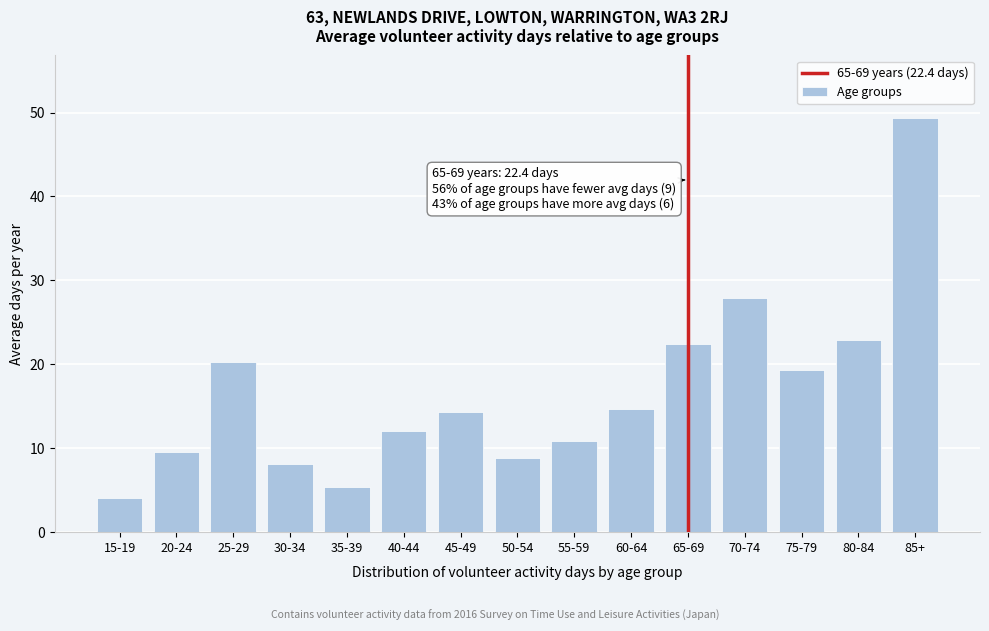

Reading left to right, list all the values displayed in this chart.

4.1	9.6	20.3	8.1	5.4	12.0	14.3	8.8	10.9	14.7	22.4	27.9	19.3	22.9	49.4